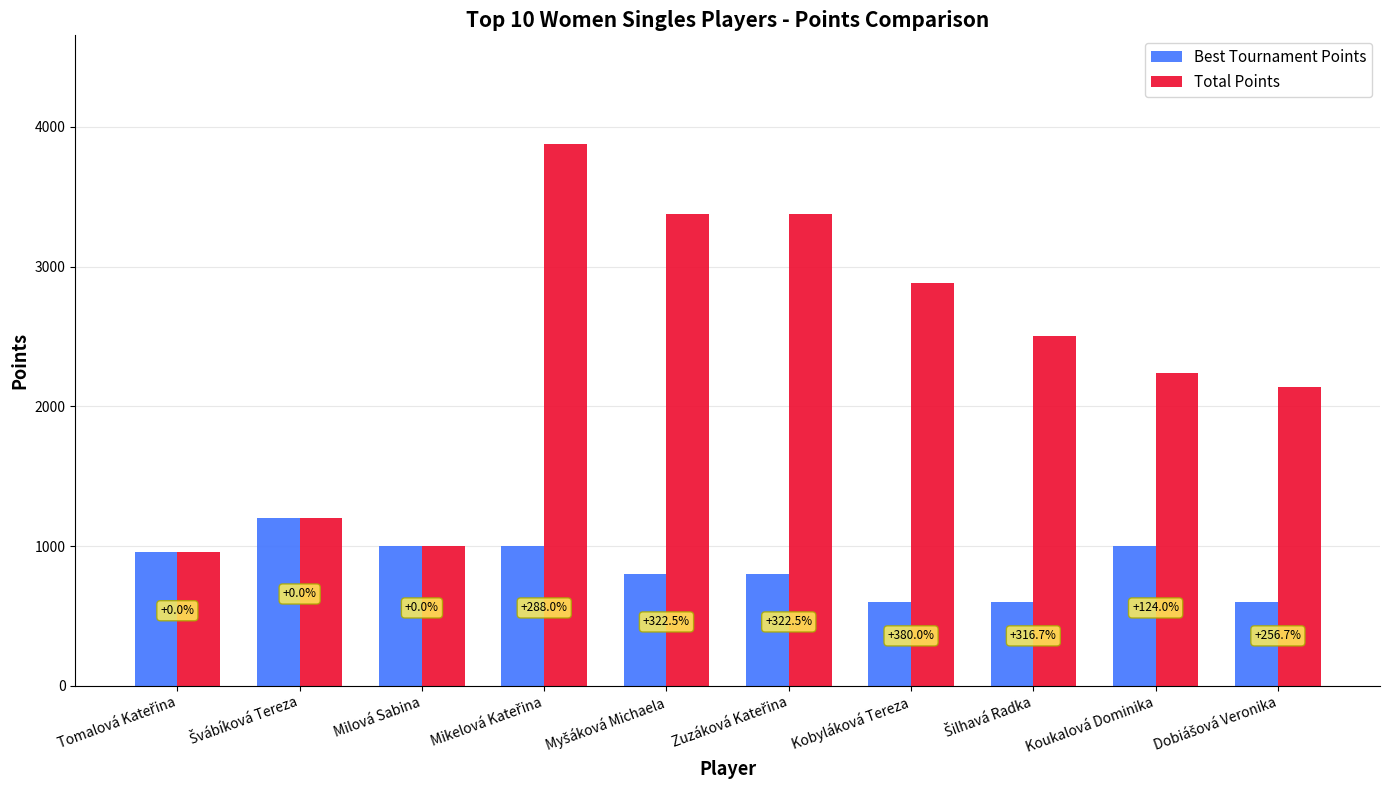

List the labels in order of Best Tournament Points value, smallest first.

Kobyláková Tereza, Šilhavá Radka, Dobiášová Veronika, Myšáková Michaela, Zuzáková Kateřina, Tomalová Kateřina, Milová Sabina, Mikelová Kateřina, Koukalová Dominika, Švábíková Tereza